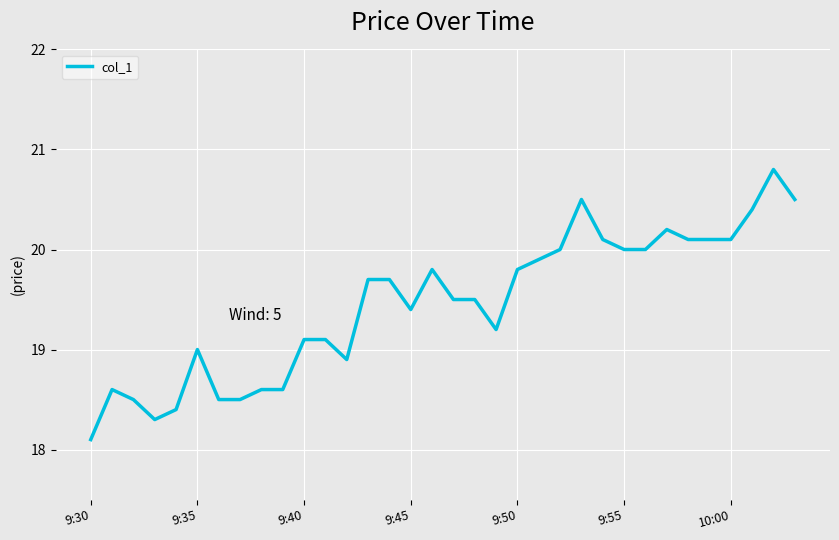

What is the minimum value shown in the chart?

18.1